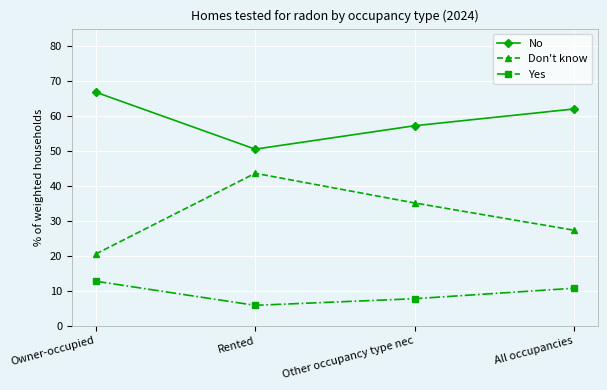

Which series has the widest spread of values?

Don't know